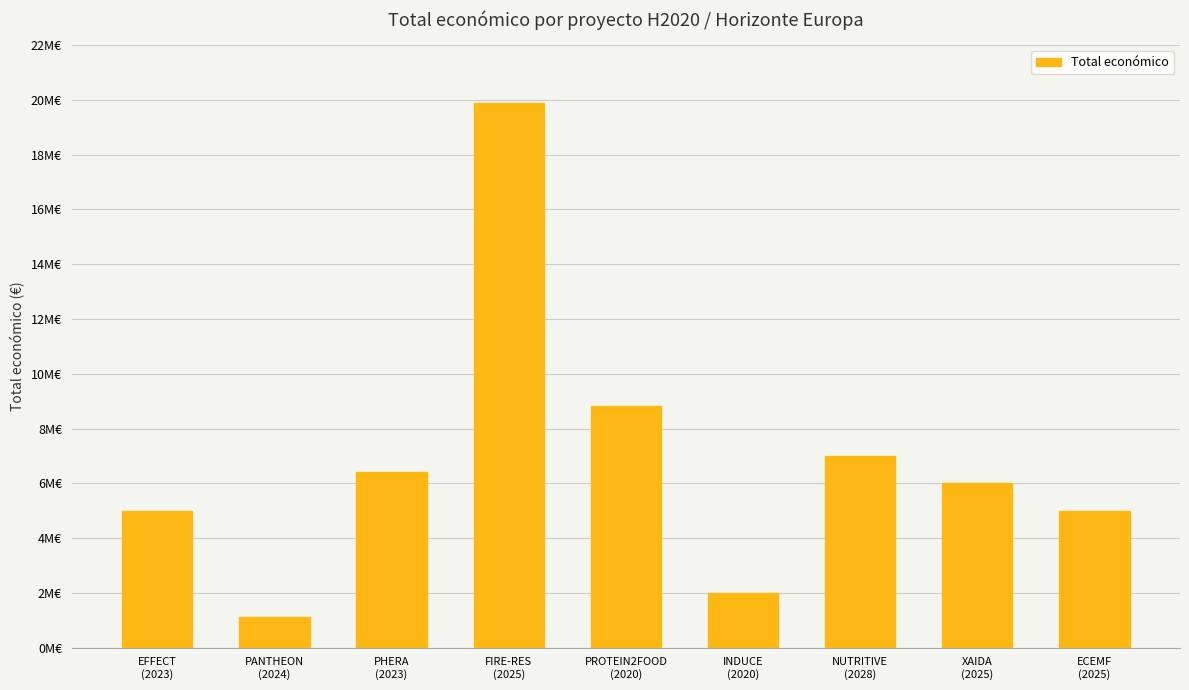

Does the chart contain any negative values?

No